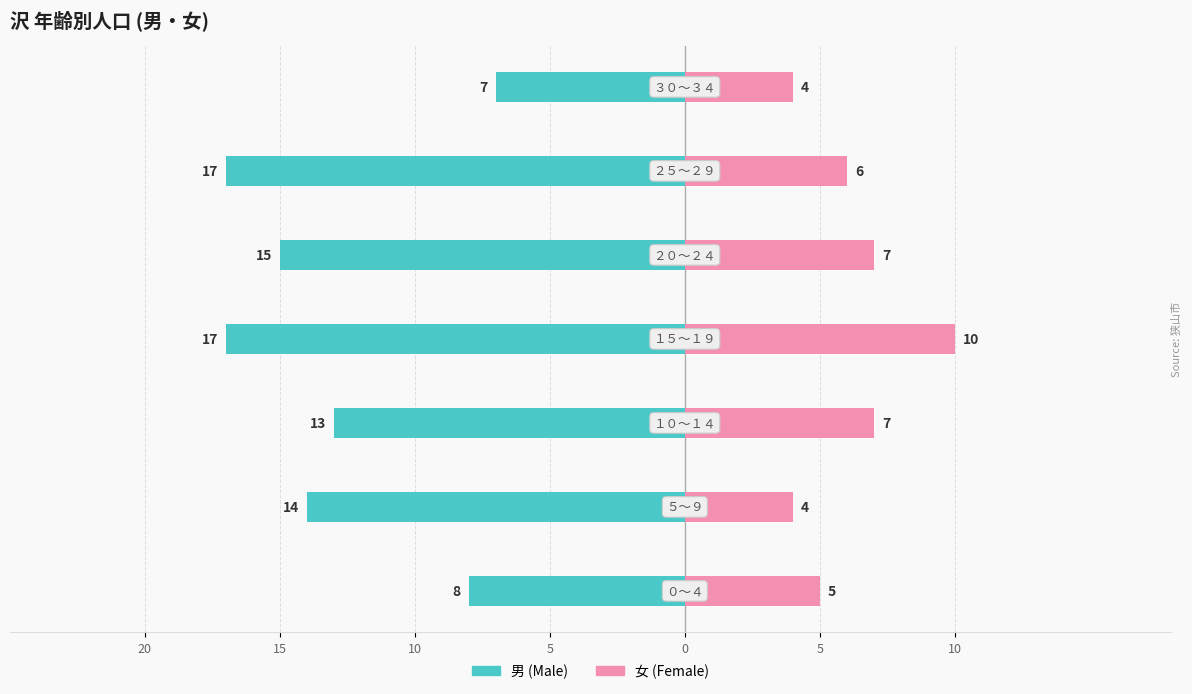

Reading left to right, what are all the values shown in this chart?

男: -8	-14	-13	-17	-15	-17	-7
女: 5	4	7	10	7	6	4